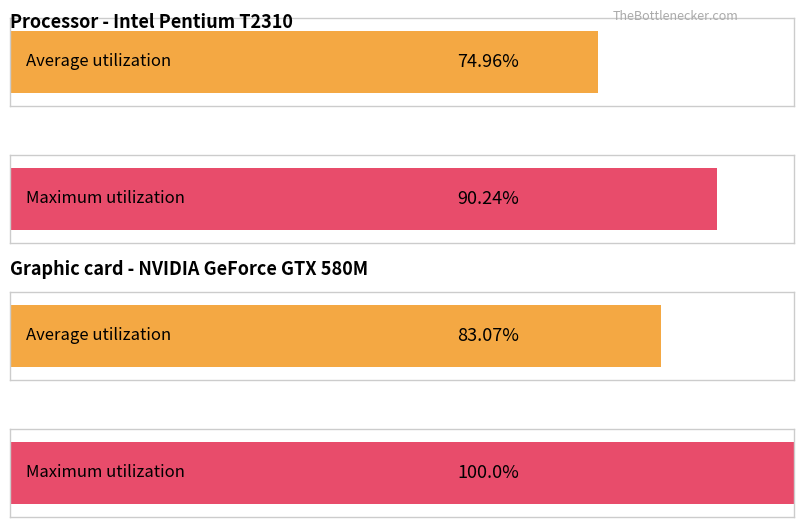

How many bars are there in each group?

2